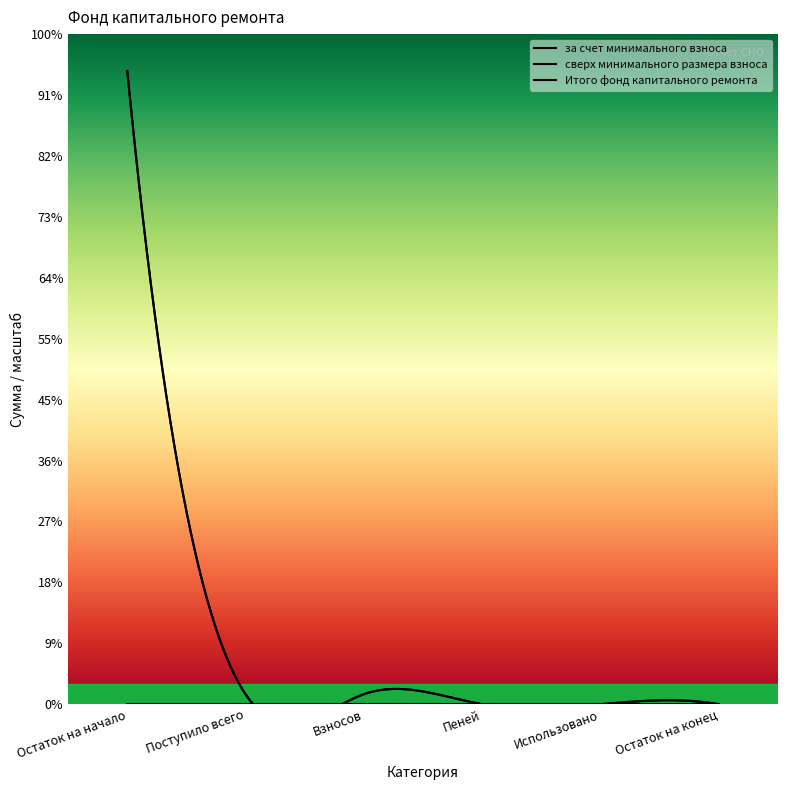

True or false: за счет минимального взноса has more than 0 interior local peaks.

False